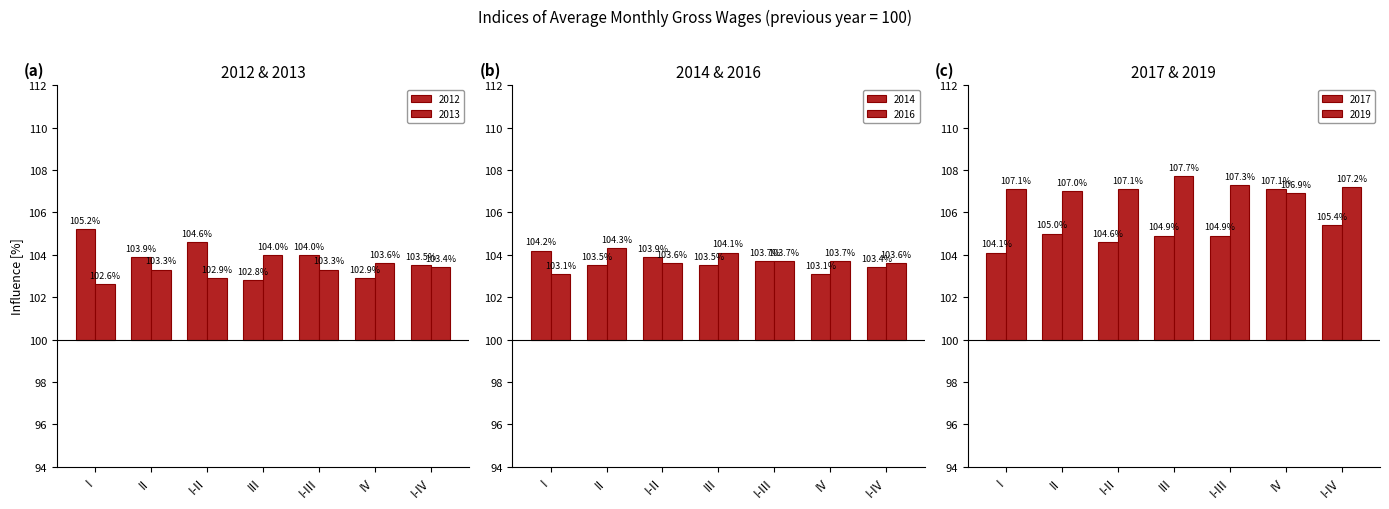

How many bars are there in total?

42